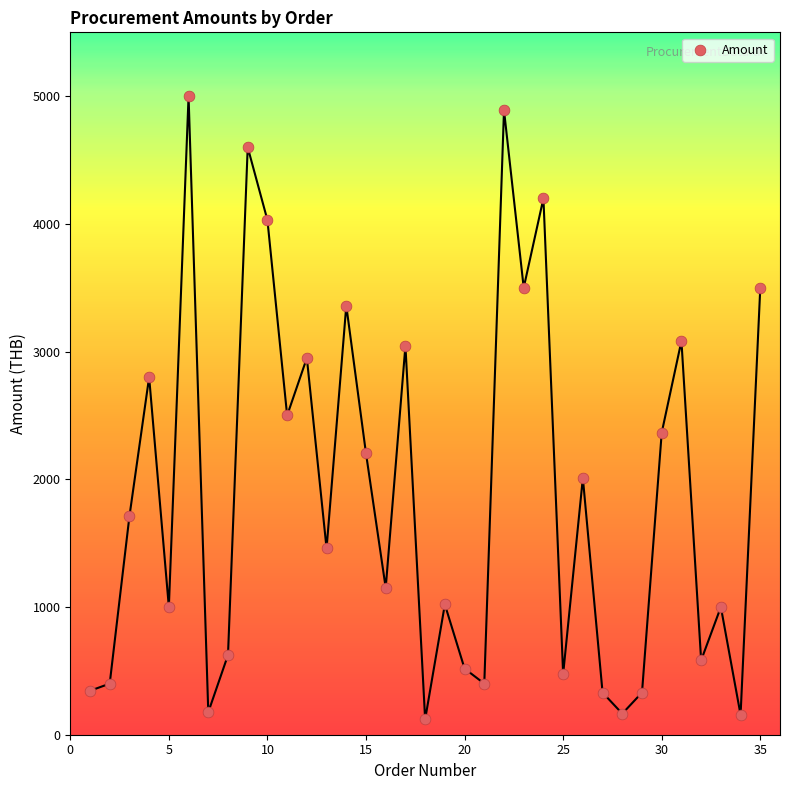

What Y value in the scatter plot is closest to 2560?

2500.0